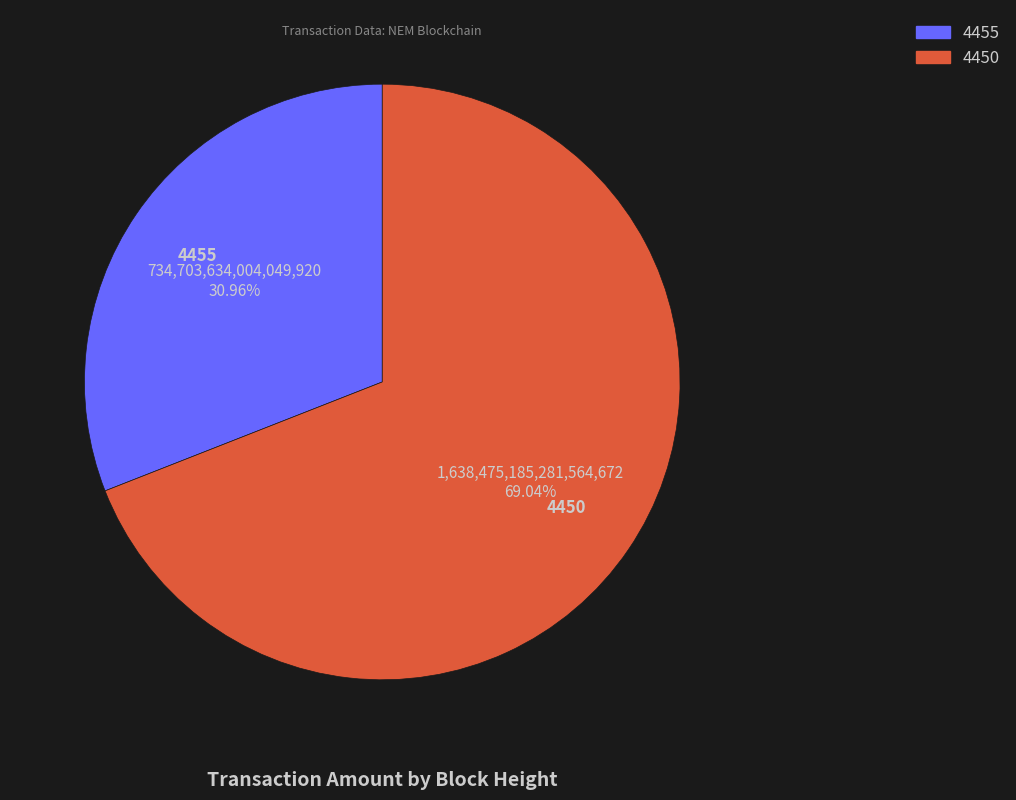

How much of the chart is everything except 4450?

31.0%